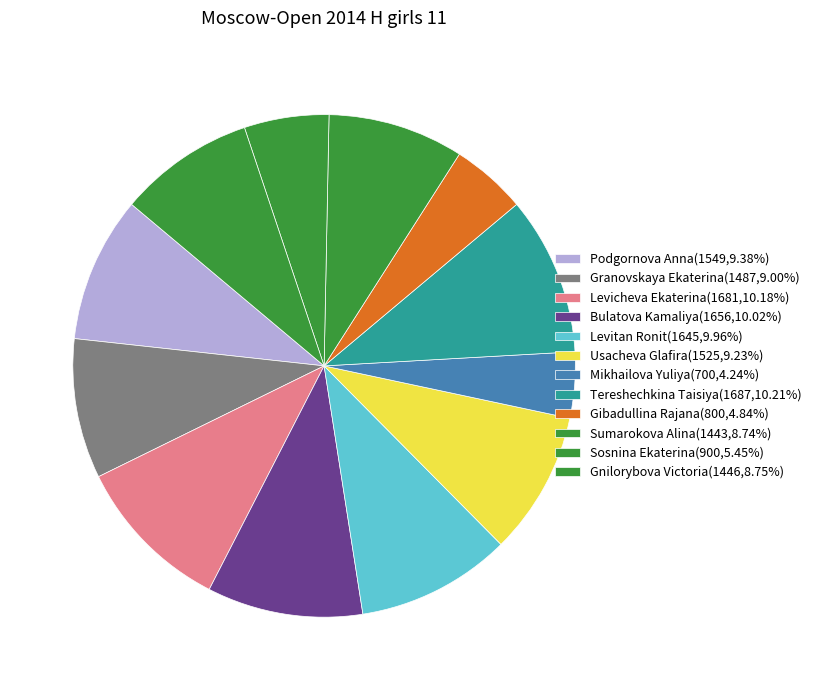

Count the number of slices in the pie.

12